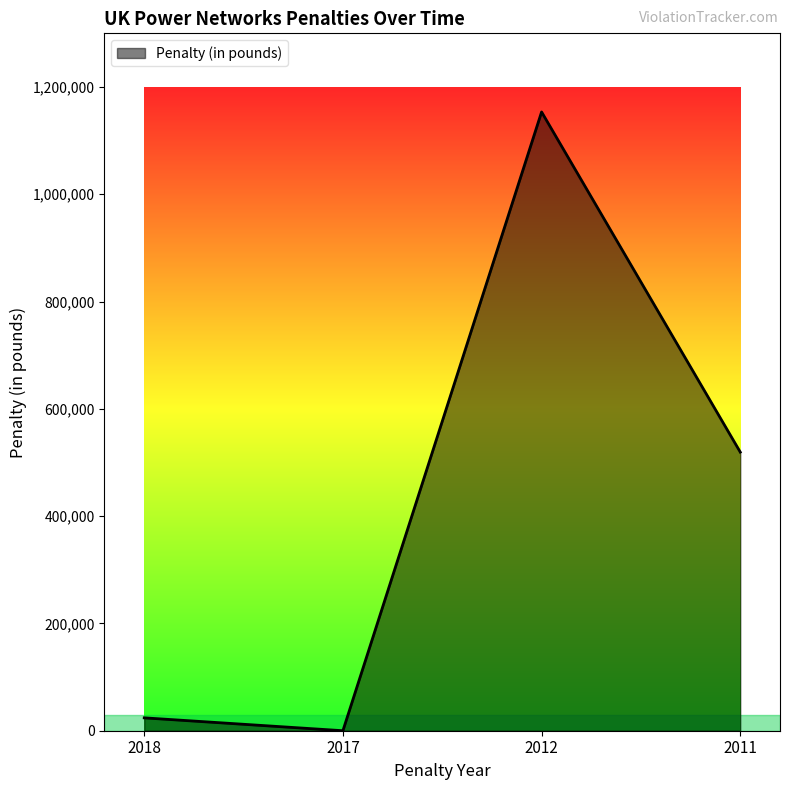

Reading left to right, transcribe all the data shown in this chart.

24000	0	1153459	519352